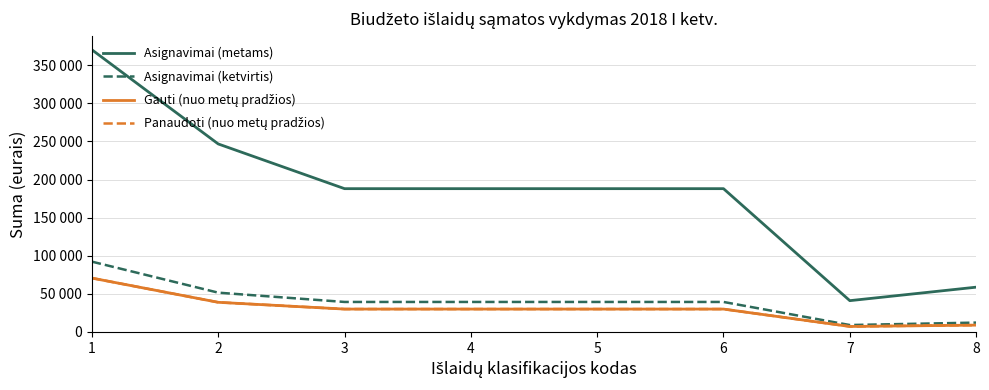

What is the spread (max minus min) of values at 6?

158043.7